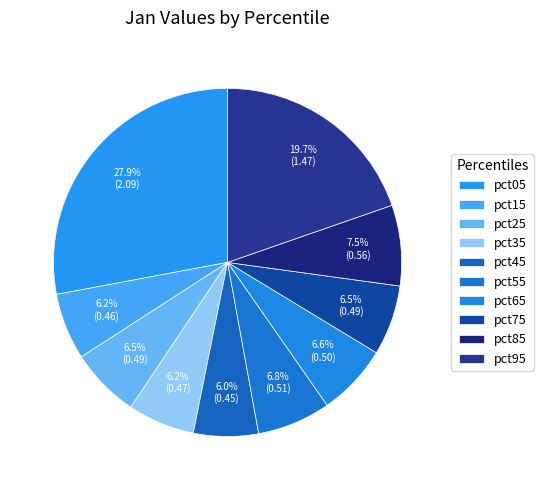

What is the smallest slice in the pie chart?

pct45